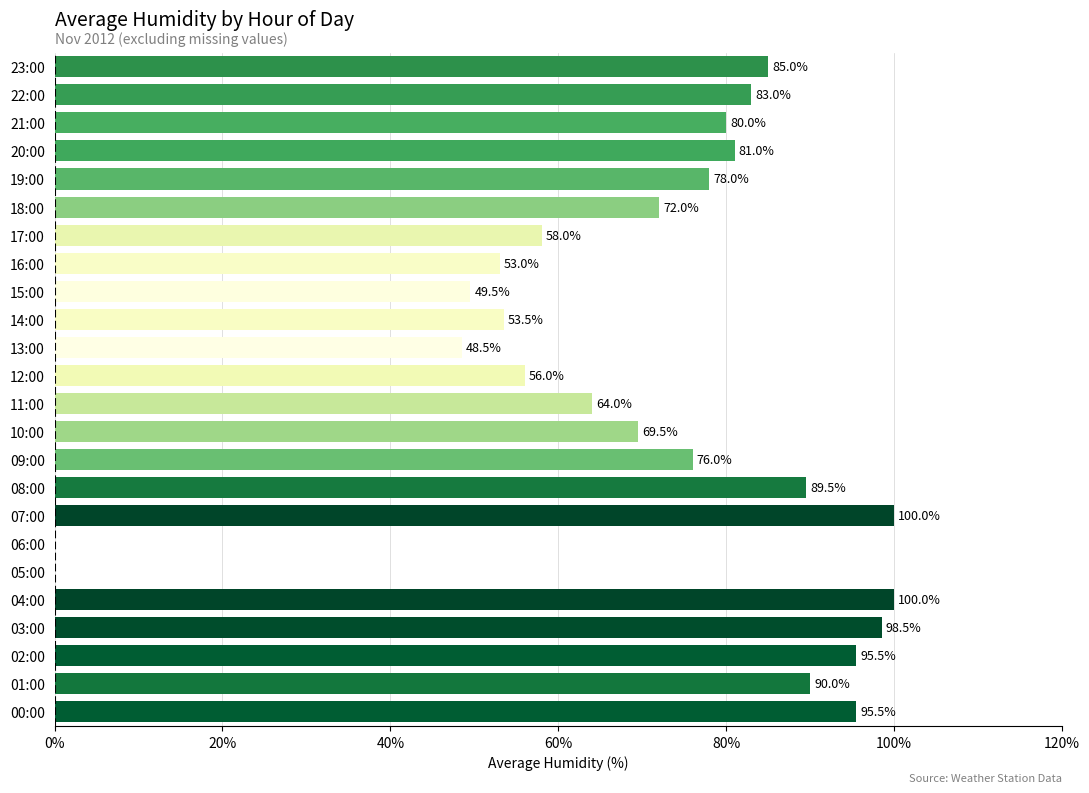

What is the maximum value shown in the chart?

100.0